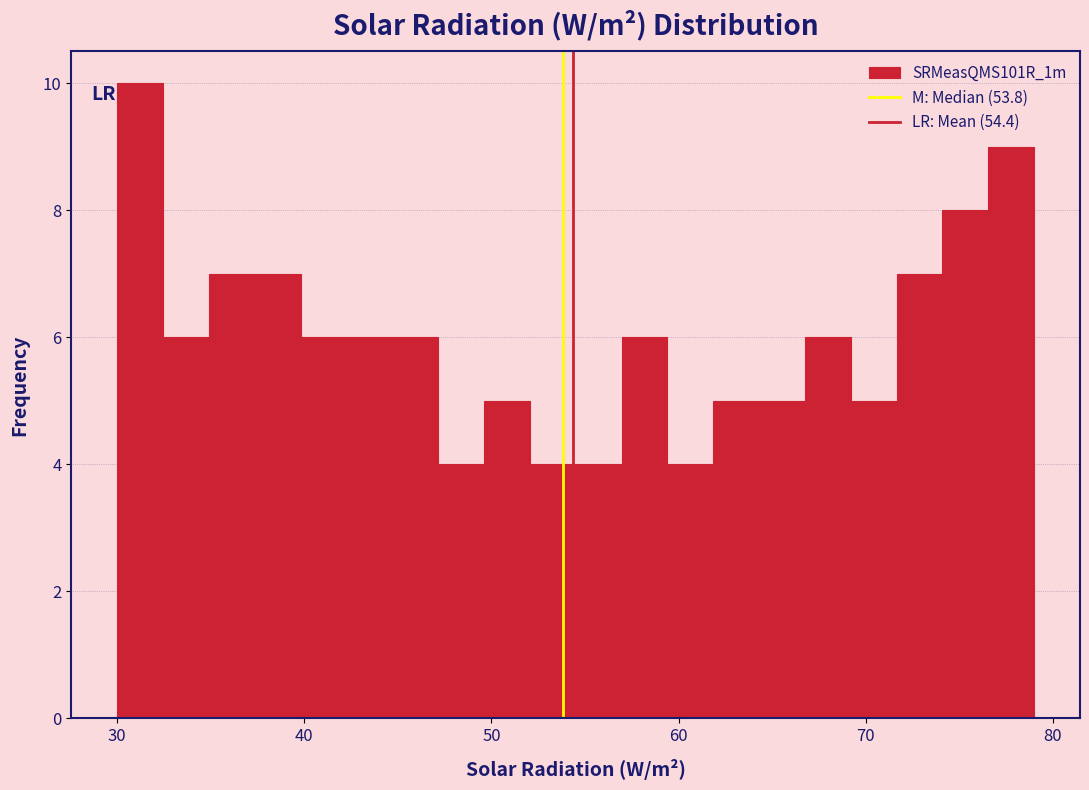

Read against the x-axis, roughly where is the centre of the tallest bar?

31